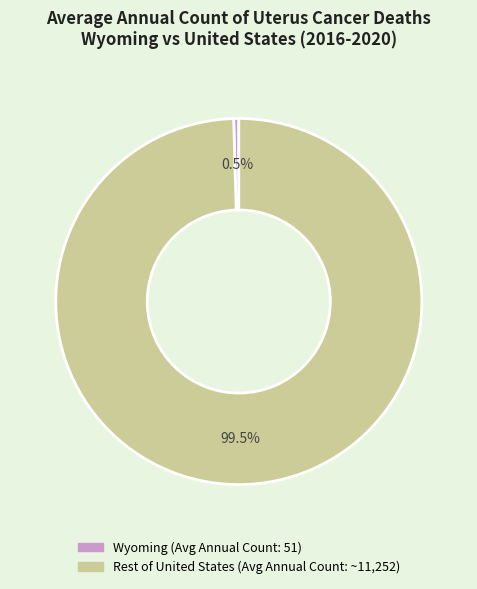

Is there any slice that represents more than half of the pie?

Yes